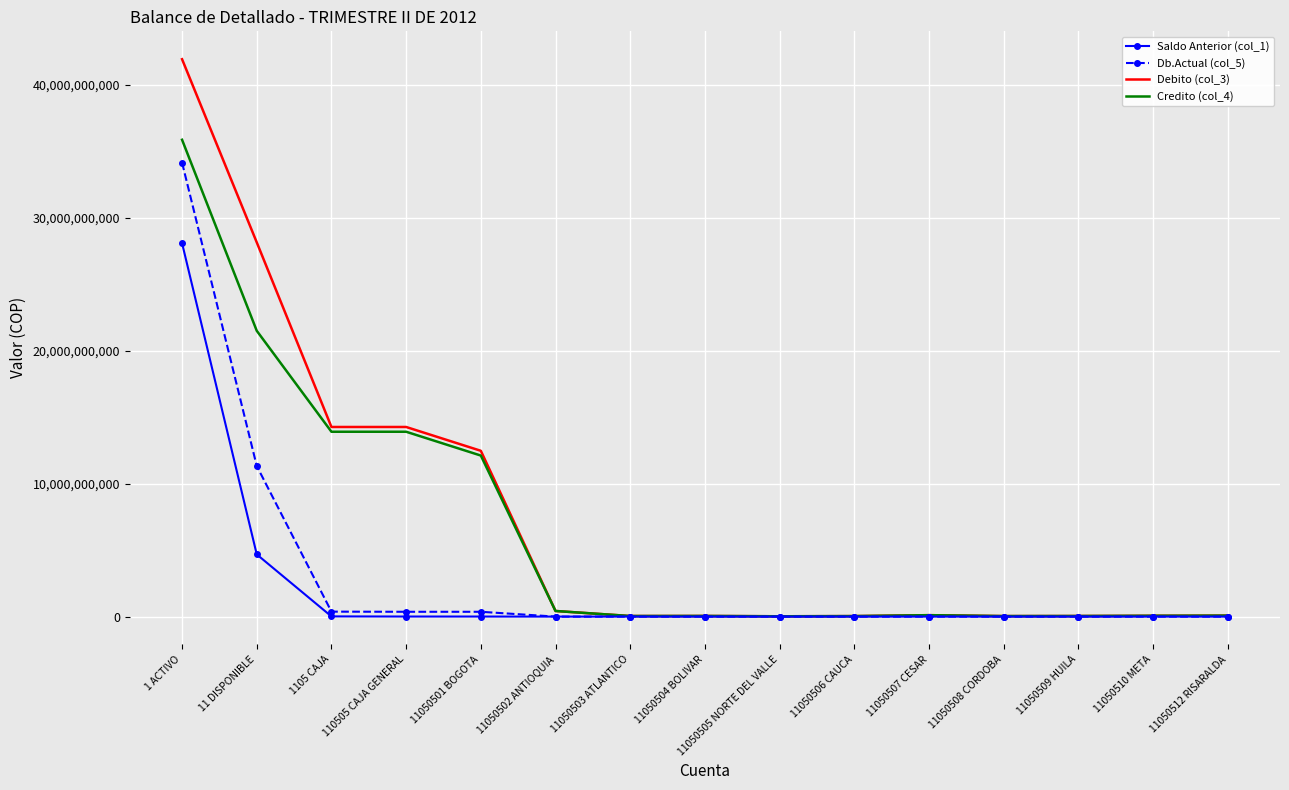

At which category is the sum across all series the highest?

1 ACTIVO